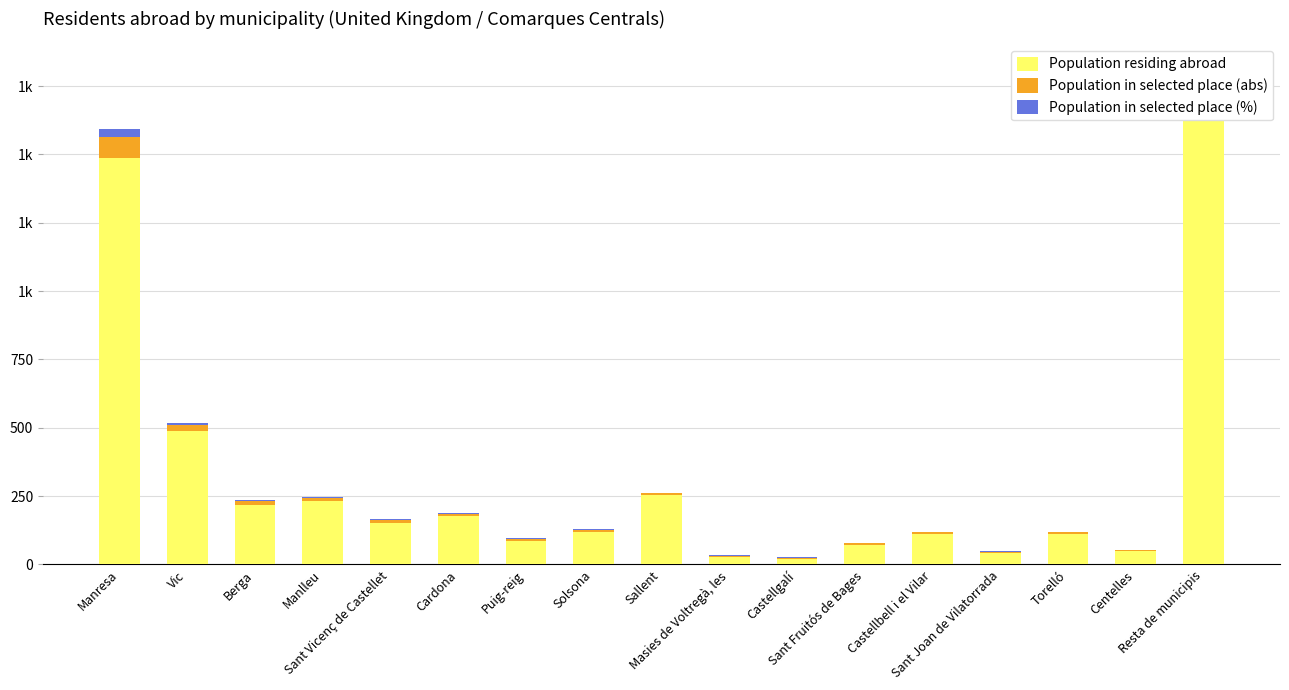

Where does the Population residing abroad series first go above 119?

Manresa